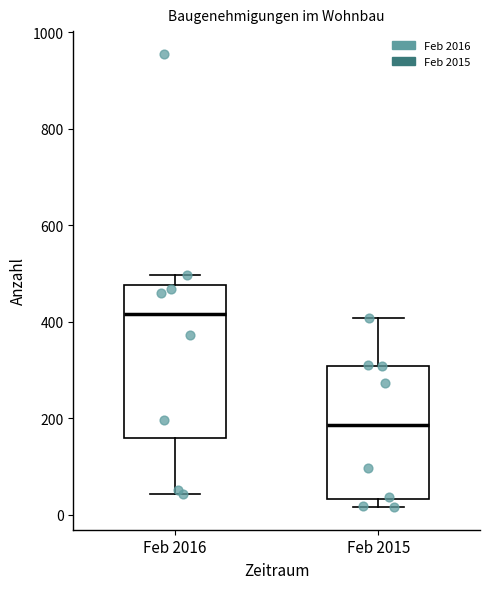

Which box has the lowest median line?

Feb 2015